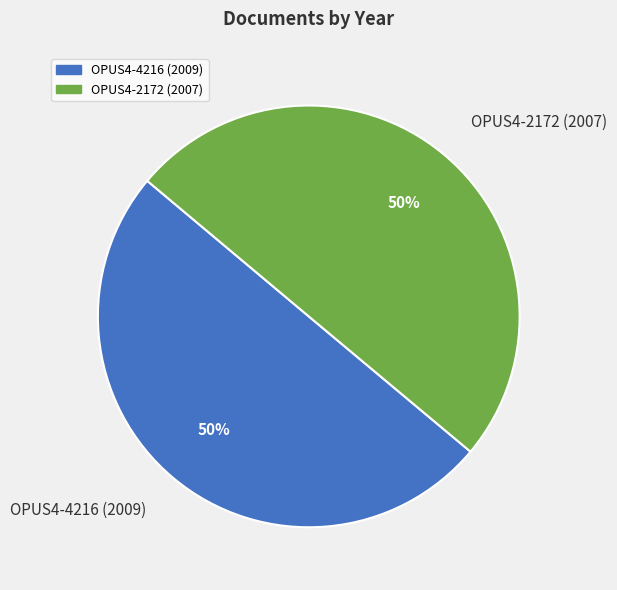

The OPUS4-2172 (2007) slice represents 37% of the pie. True or false?

False